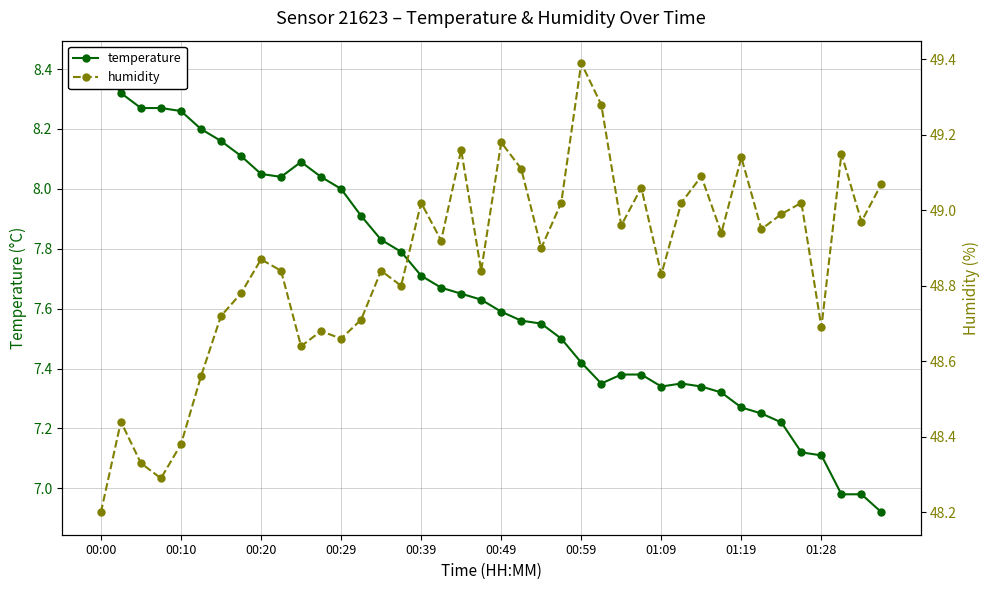

Between 12 and 21, which series saw the biggest shift?

humidity